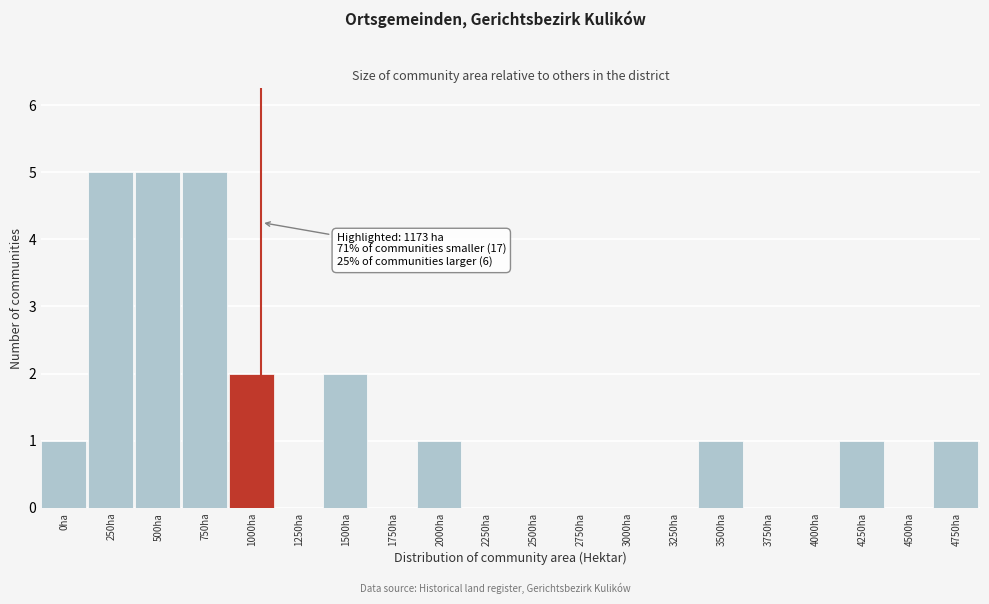

Reading left to right, what are all the values shown in this chart?

0ha=1	250ha=5	500ha=5	750ha=5	1000ha=2	1250ha=0	1500ha=2	1750ha=0	2000ha=1	2250ha=0	2500ha=0	2750ha=0	3000ha=0	3250ha=0	3500ha=1	3750ha=0	4000ha=0	4250ha=1	4500ha=0	4750ha=1